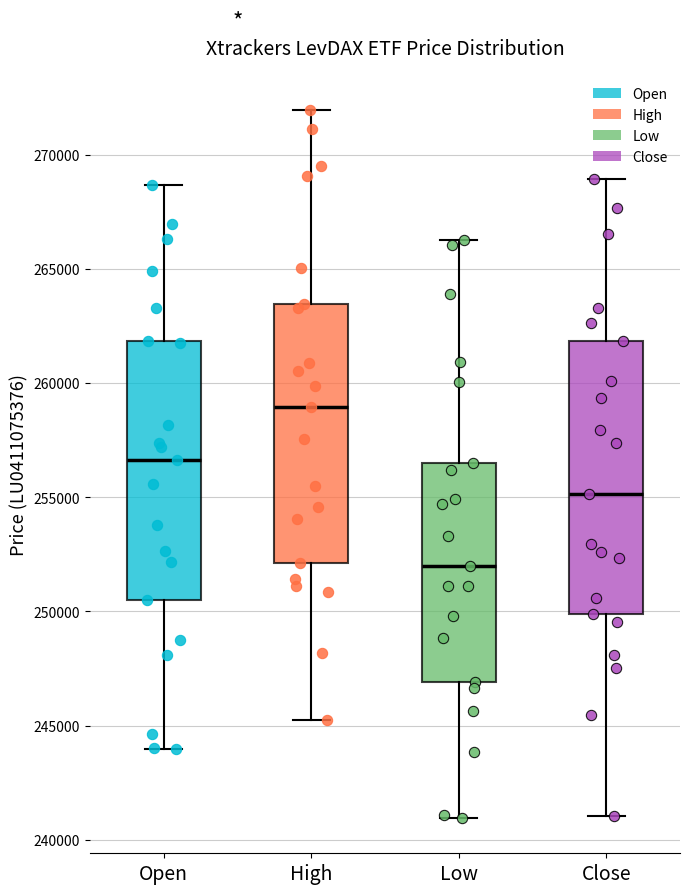

Reading left to right, read every box against the y-axis: the position of its median line, the range the box covers, and the ends of its whiskers. The values are not printed on the chart, so give them approximately, as read against the axis.

Open: median 256500, box 250500 to 262000, whiskers 244000 to 268500
High: median 259000, box 252000 to 263500, whiskers 245000 to 272000
Low: median 252000, box 247000 to 256500, whiskers 241000 to 266500
Close: median 255000, box 250000 to 262000, whiskers 241000 to 269000